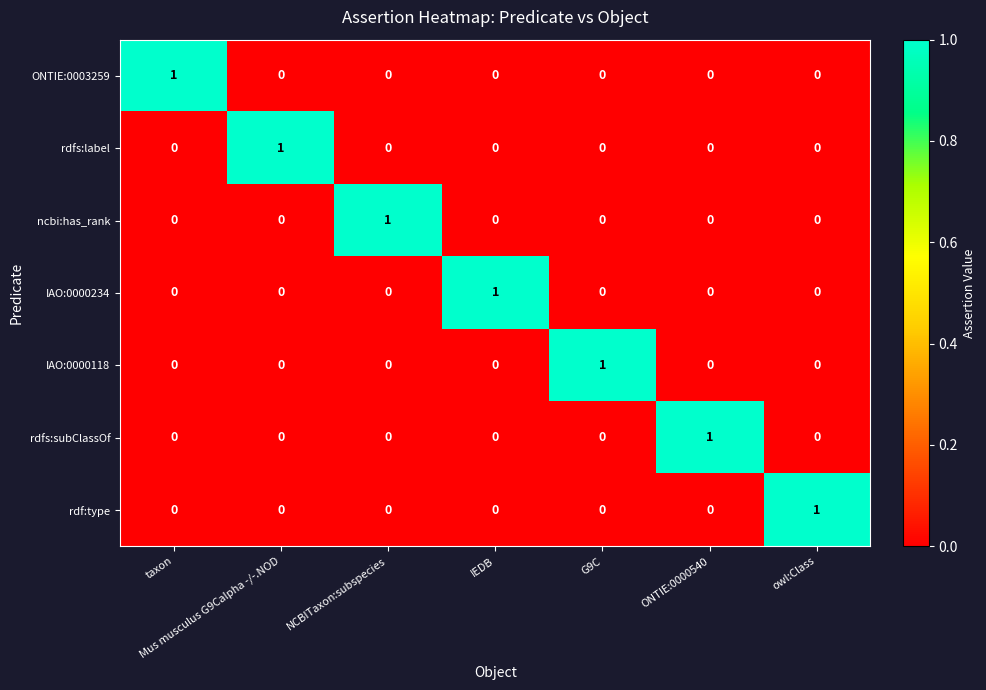

Count the ncbi:has_rank values in the range 0 to 1.

7